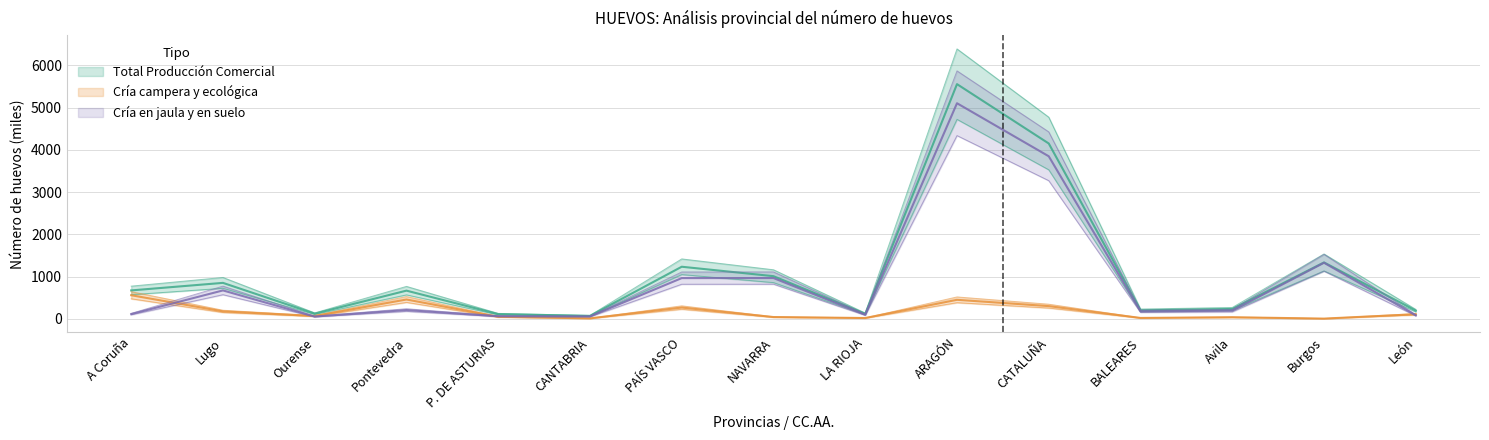

True or false: Total Producción Comercial and Cría en jaula intersect in this chart.

False